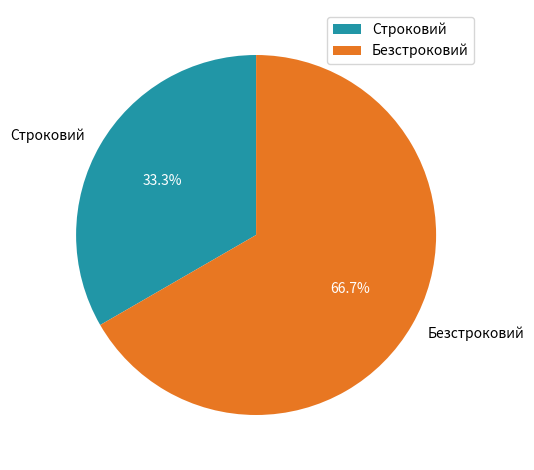

What is the ratio of the value at Безстроковий to the value at Строковий?

2.0